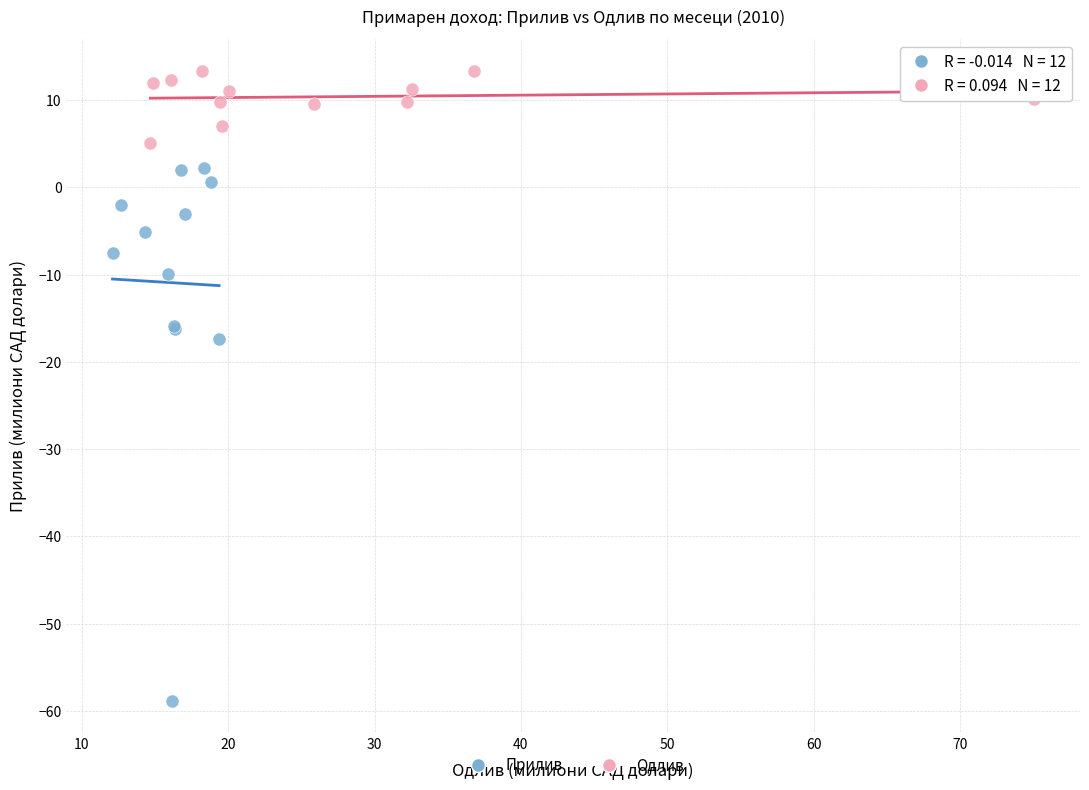

Which series has the largest Y range (max minus min)?

Прилив